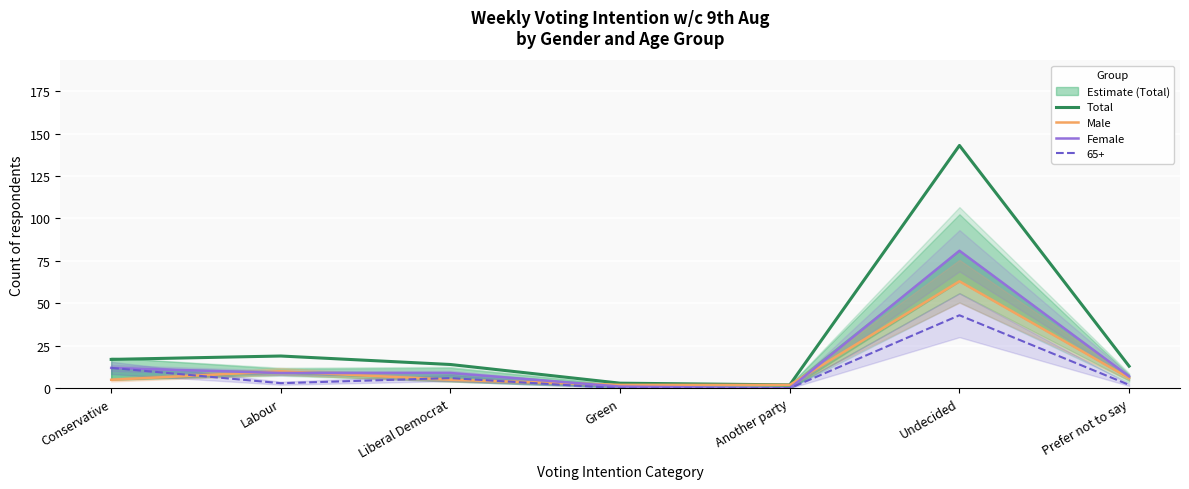

True or false: Male and Total cross at least once.

False